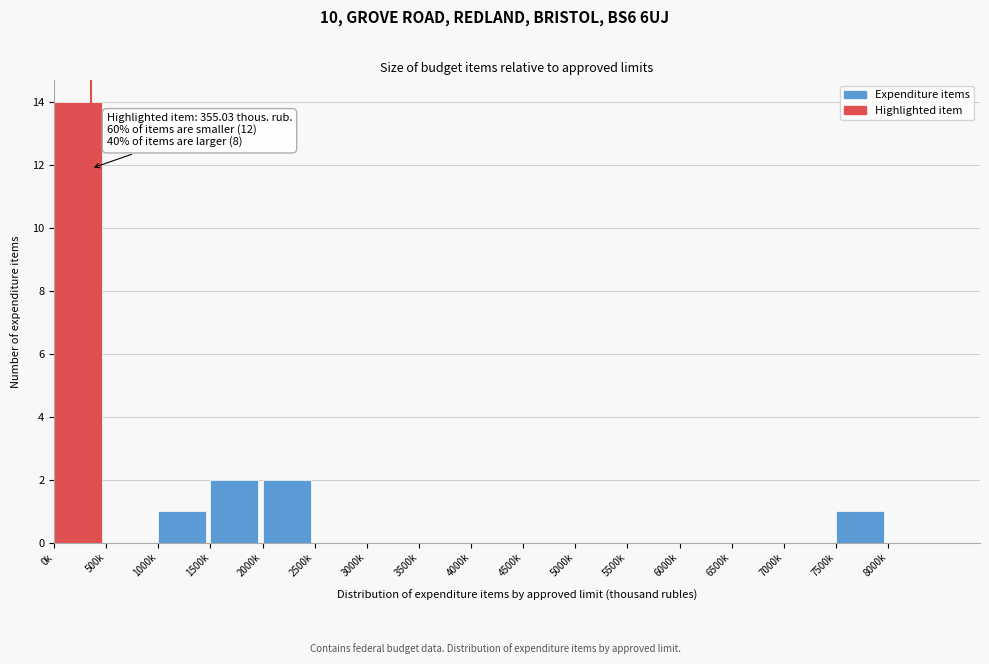

Reading left to right, transcribe all the data shown in this chart.

0k=14	500k=0	1000k=1	1500k=2	2000k=2	2500k=0	3000k=0	3500k=0	4000k=0	4500k=0	5000k=0	5500k=0	6000k=0	6500k=0	7000k=0	7500k=1	8000k=0